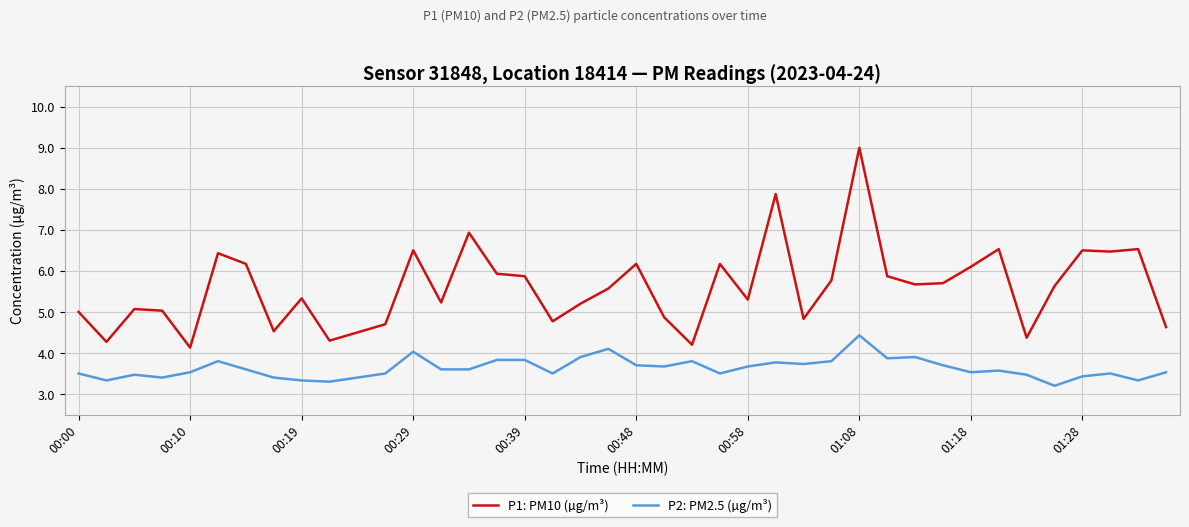

Which series has the widest spread of values?

P1: PM10 (µg/m³)